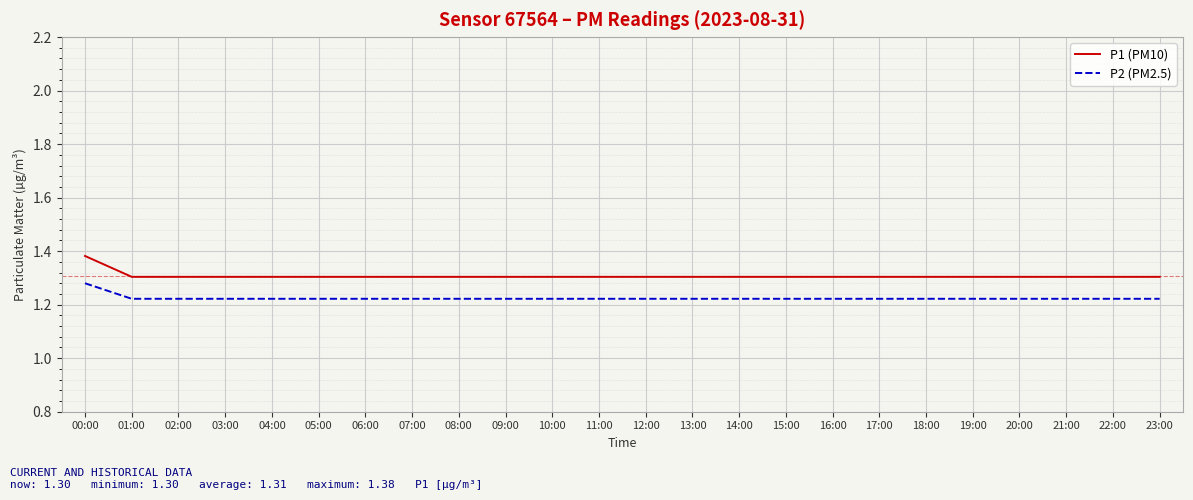

How many P1 (PM10) values are between 1 and 2?

24